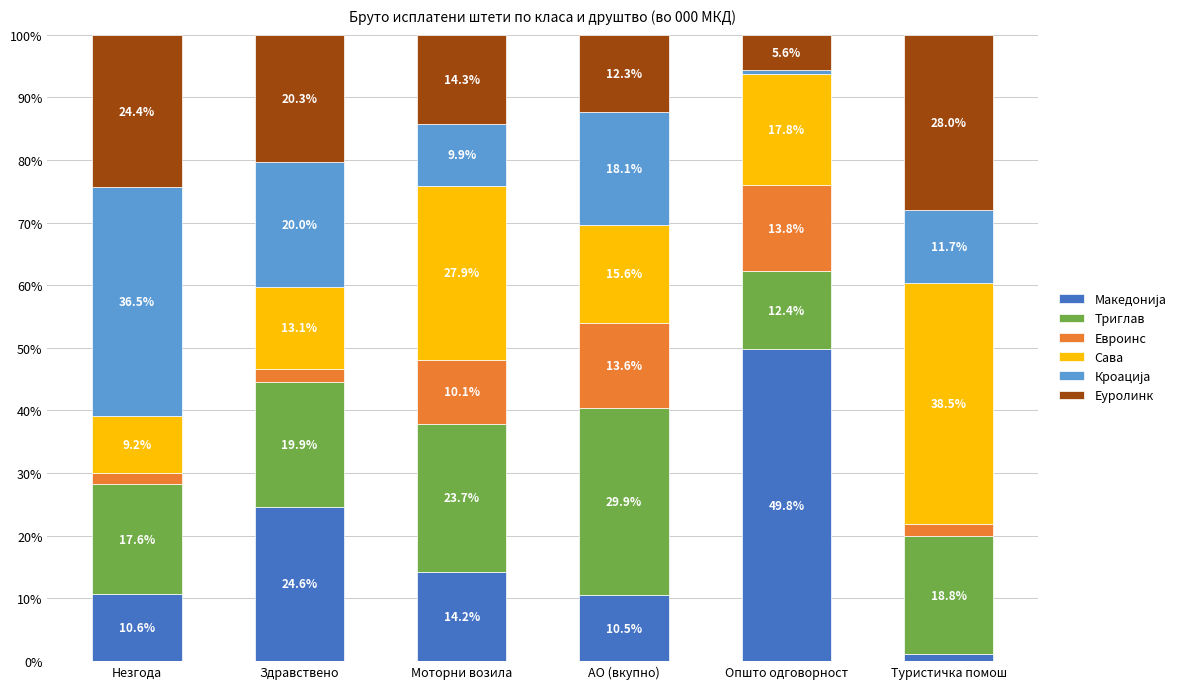

What is the total value across all series at Туристичка помош?

100.0